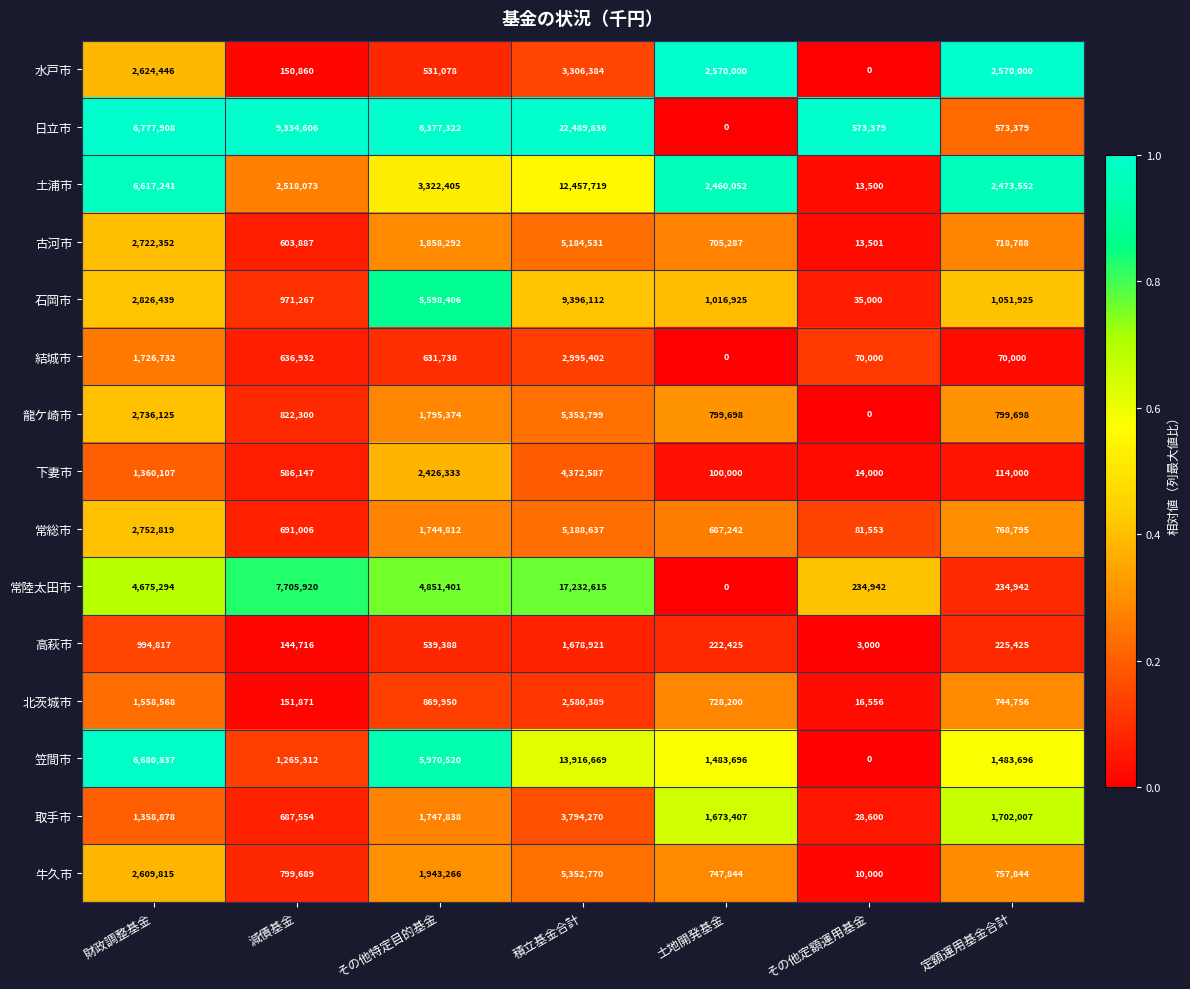

What is the lowest value of the 石岡市 series?

35000